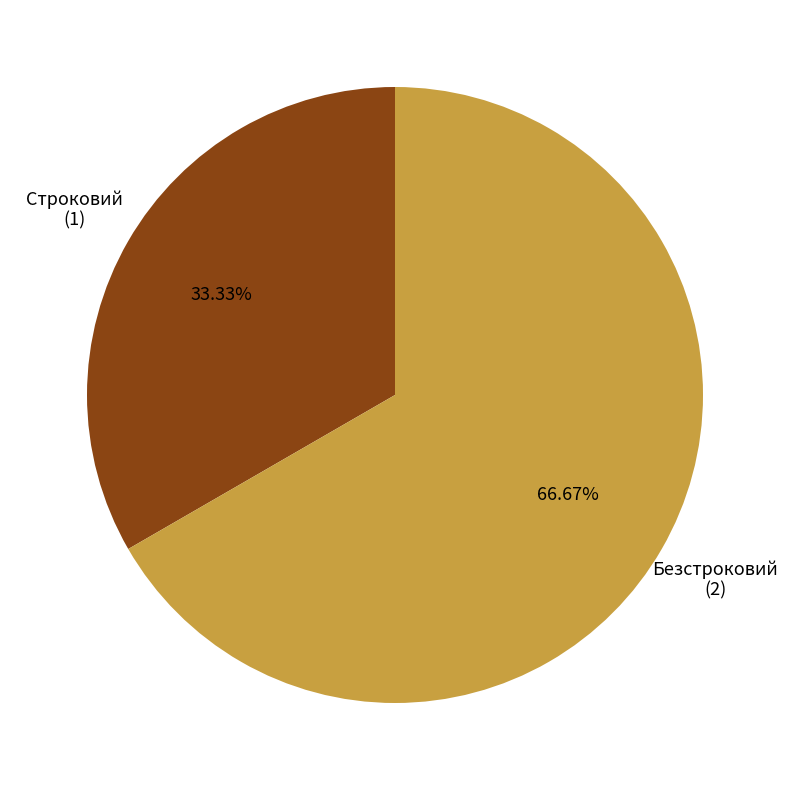

What is the ratio of the value at Строковий to the value at Безстроковий?

0.5